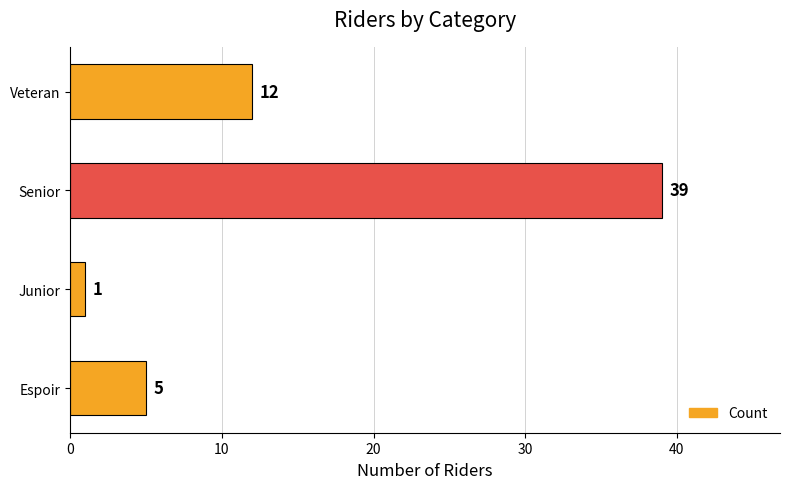

List the labels in order of value, smallest first.

Junior, Espoir, Veteran, Senior